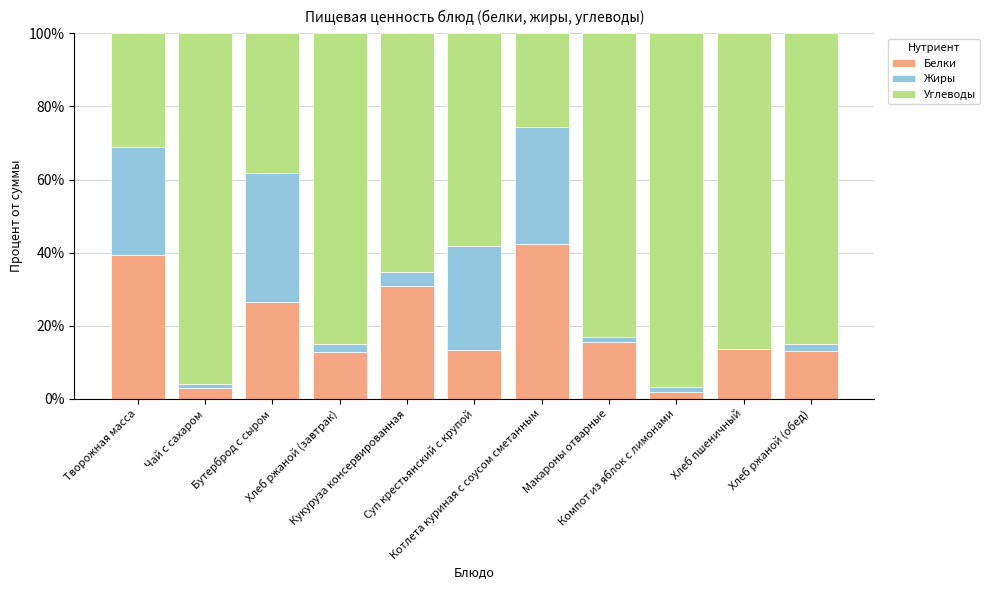

Are the bars horizontal?

No